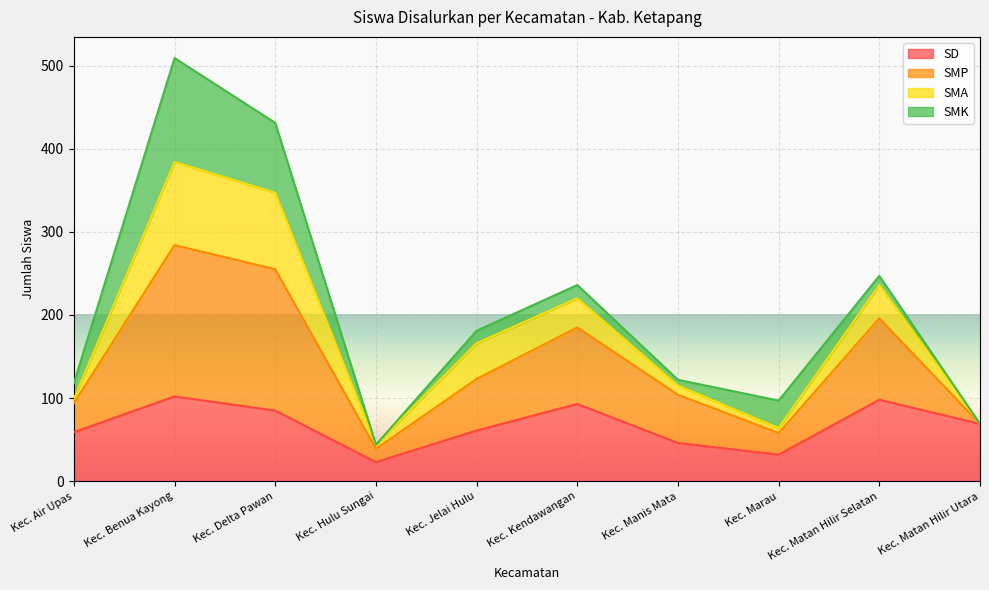

Is it true that SMP equals 28 at Kec. Hulu Sungai?

False